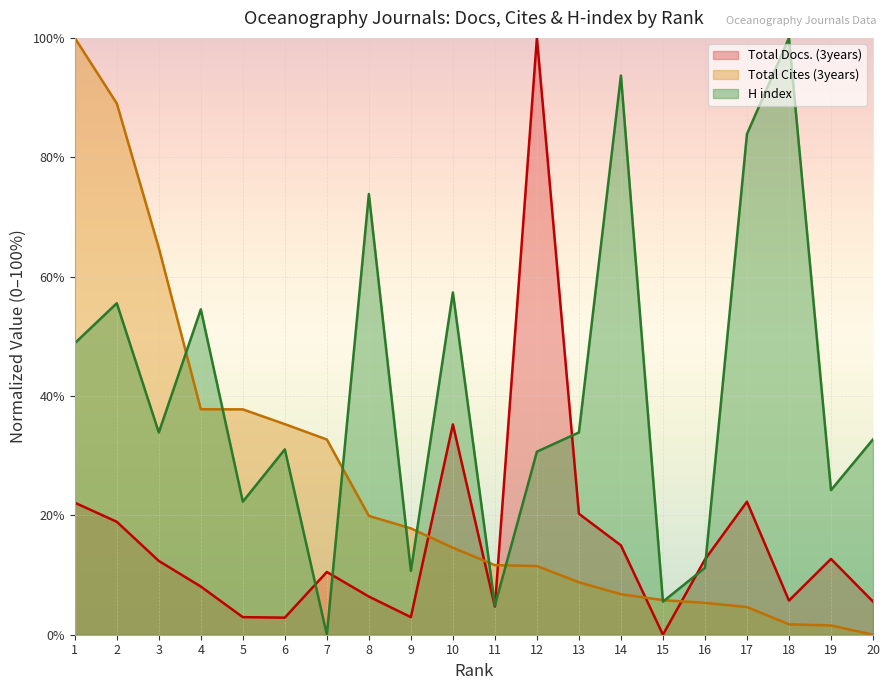

Where do H index and Total Cites (3years) first cross each other?

3 and 4